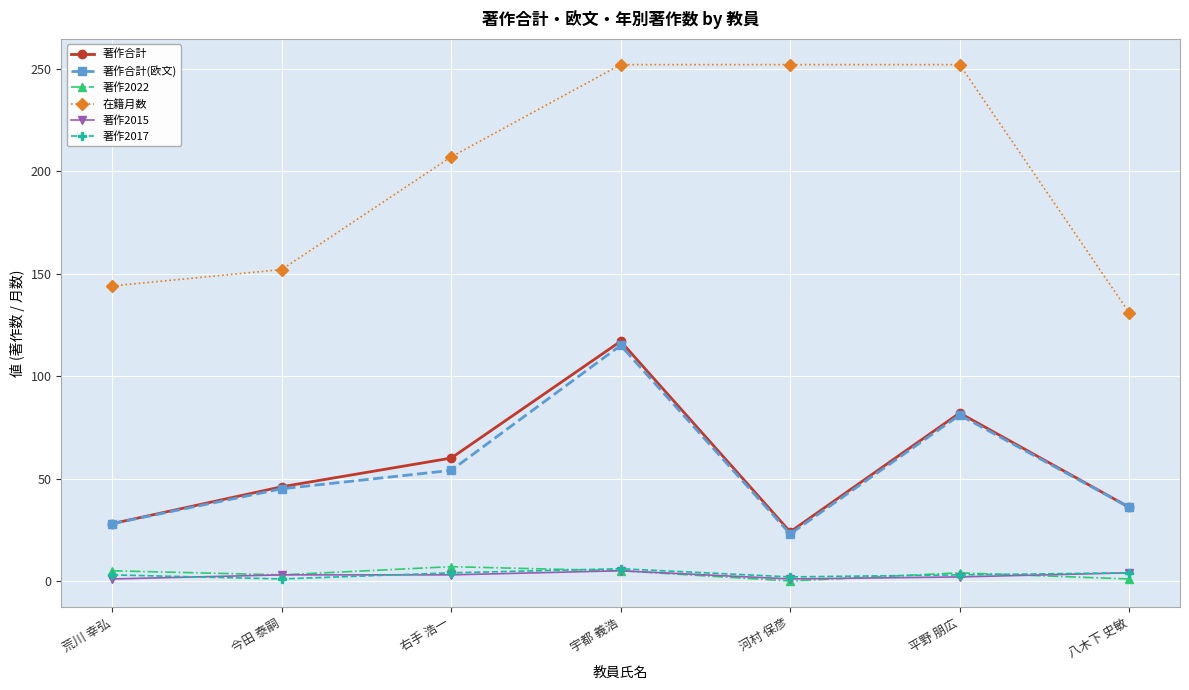

What are all the series names shown in the legend?

著作合計, 著作合計(欧文), 著作2022, 在籍月数, 著作2015, 著作2017